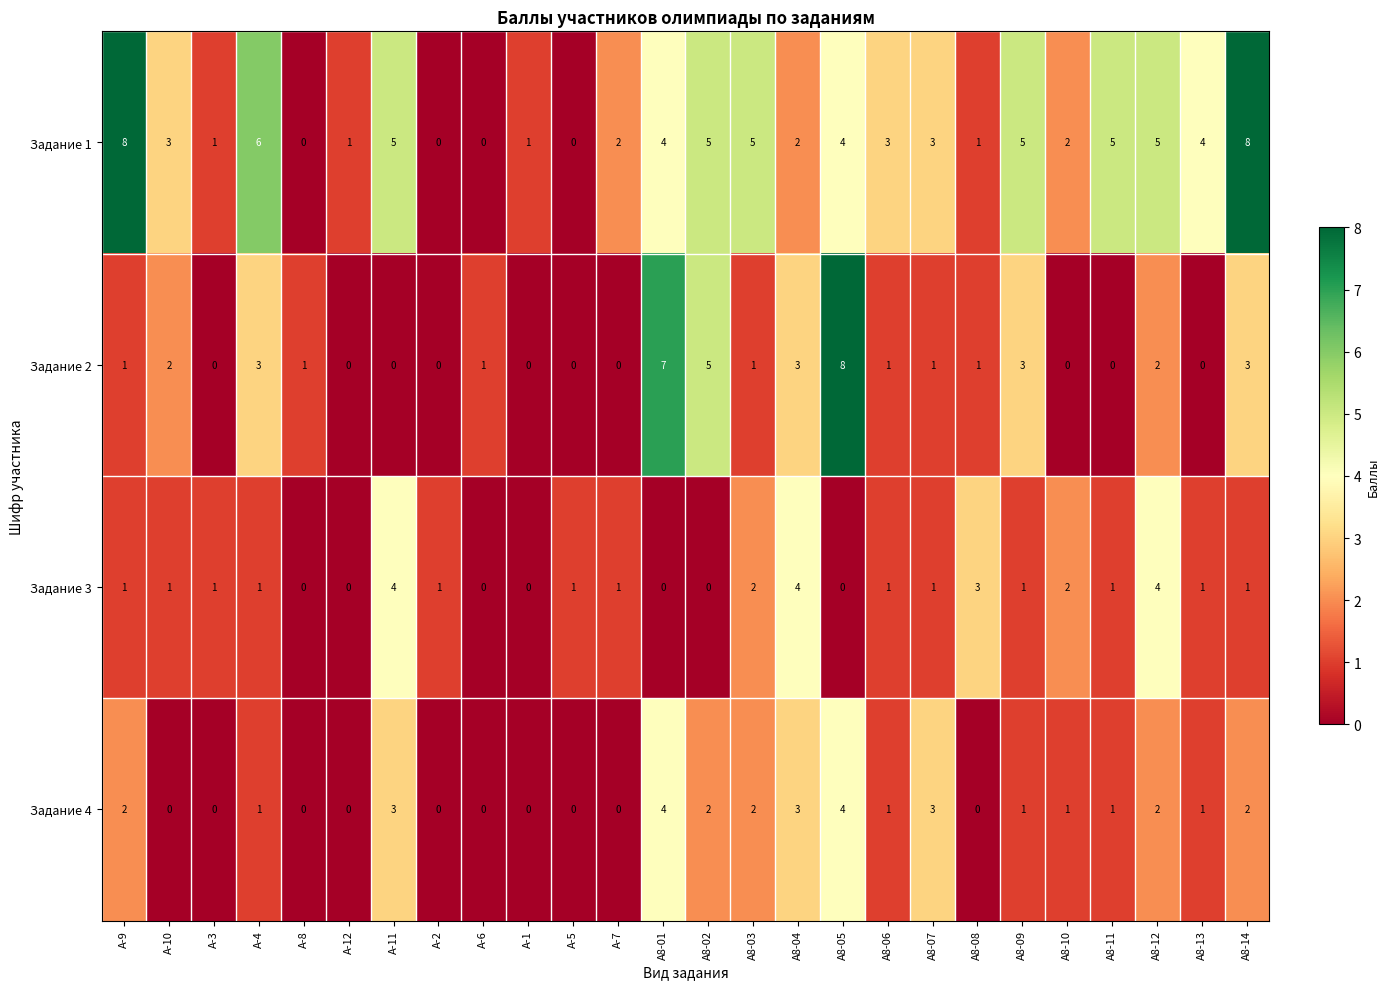

The Задание 2 series shows 1 at А-9. True or false?

True